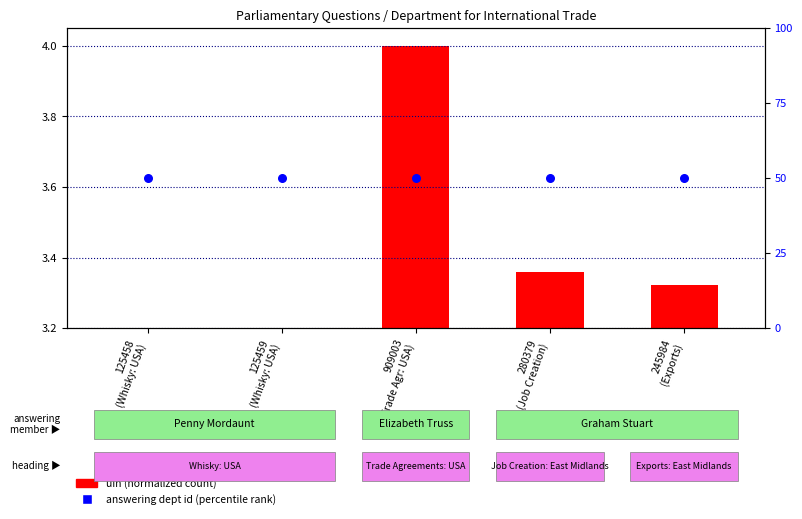

Is the value of uin (normalized count) at 280379
(Job Creation) greater than the value of answering dept id (percentile rank) at 909003
(Trade Agr: USA)?

No